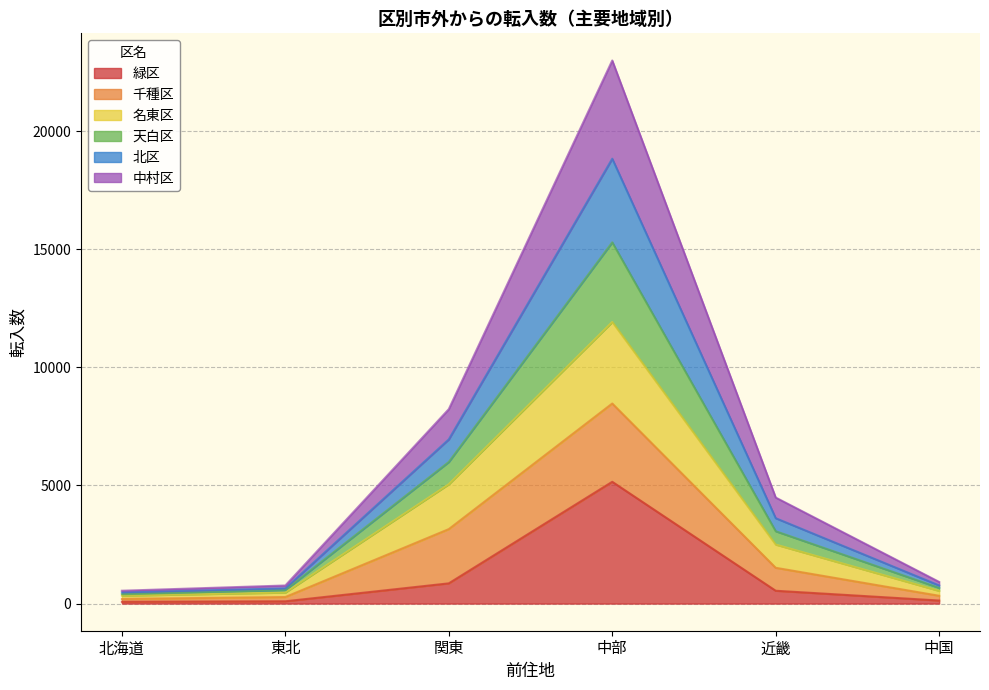

What position from the right is 近畿?

2